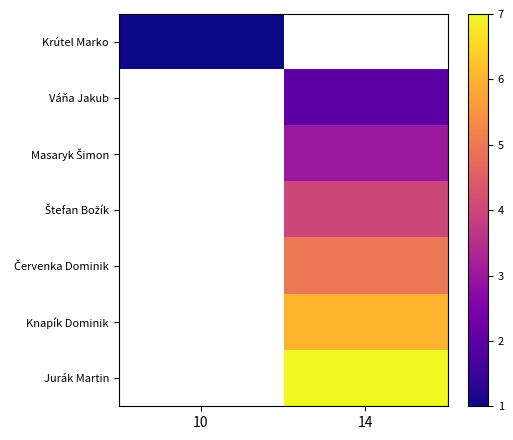

Is the value of Knapík Dominik at 14 greater than the value of Váňa Jakub at 10?

No